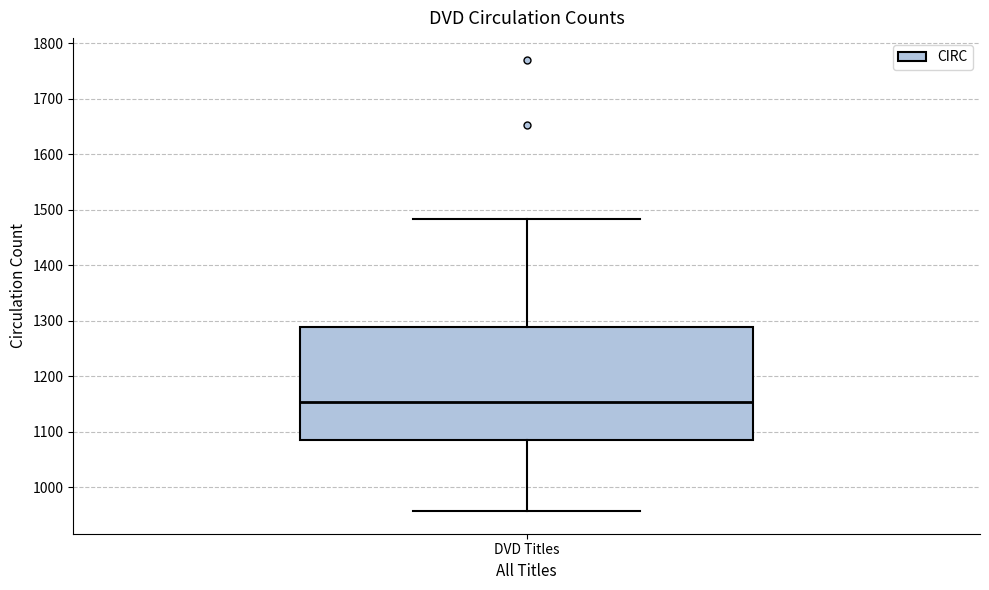

Where does the lower whisker of the box for DVD Titles end on the y-axis? The values are not printed on the chart, so give them approximately, as read against the axis.

960